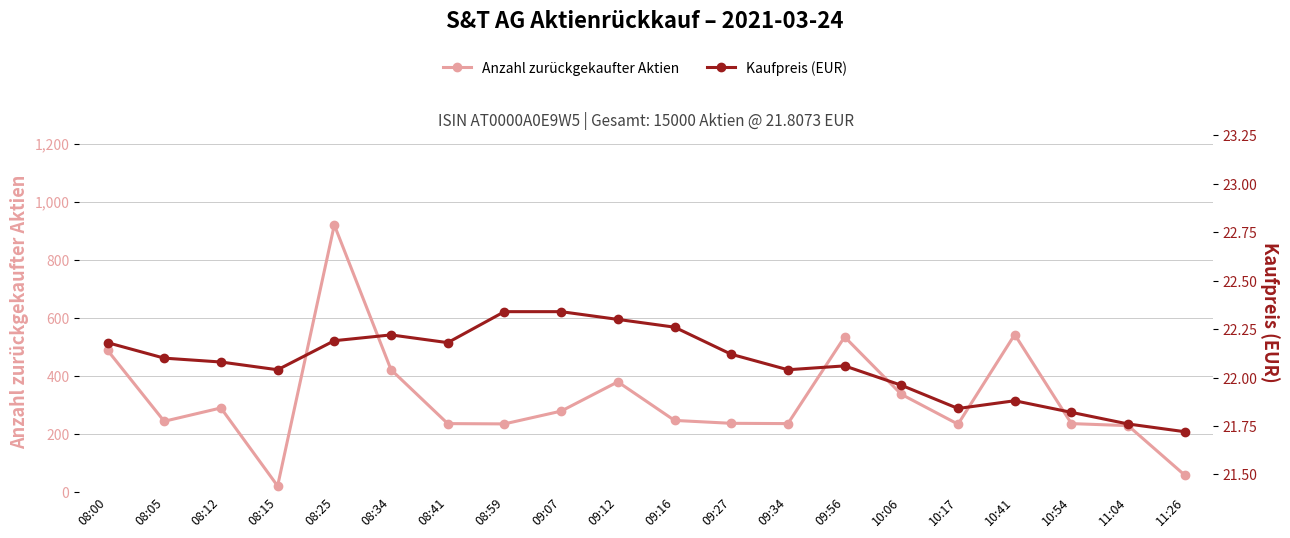

At which category is the sum across all series the highest?

08:25